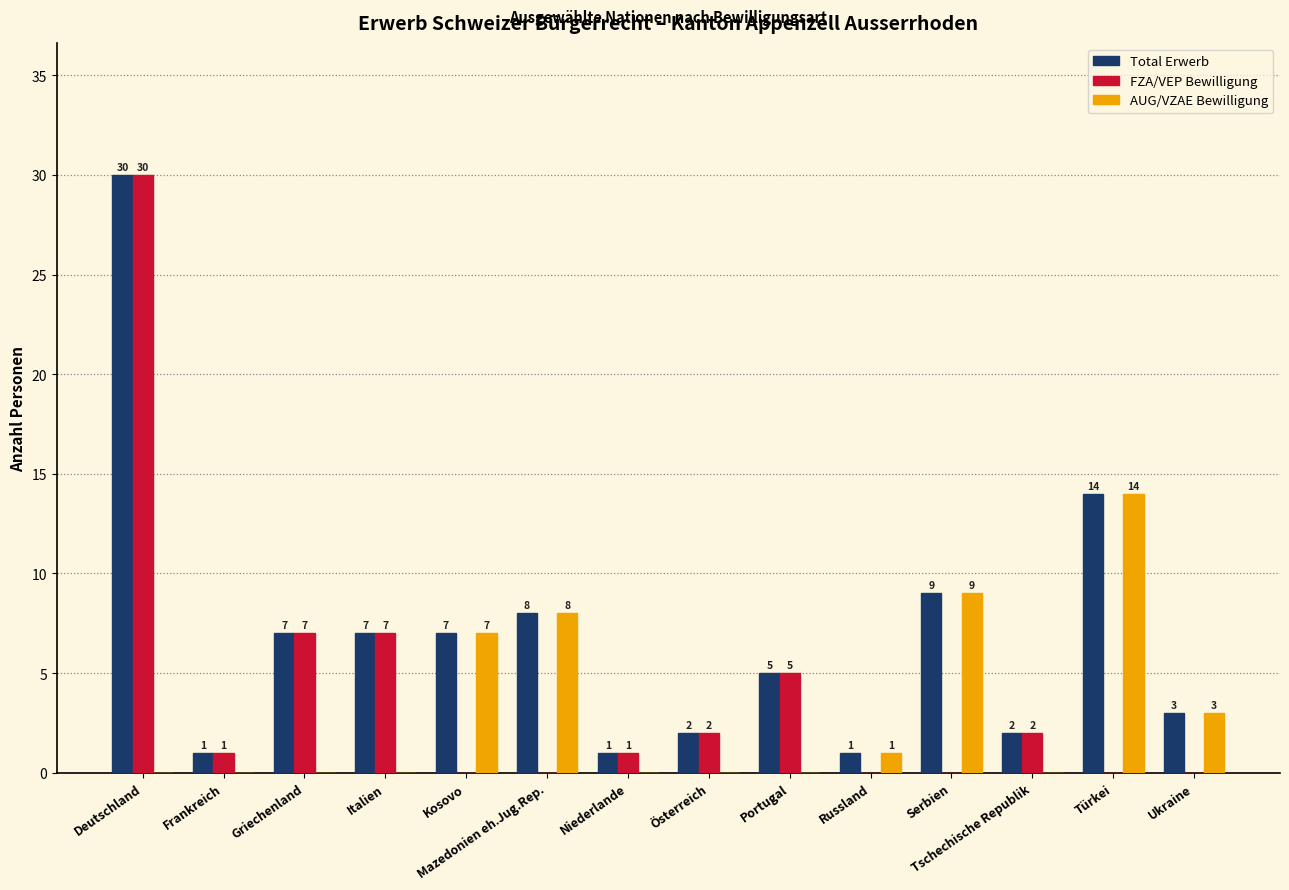

Count the number of data series in this chart.

3